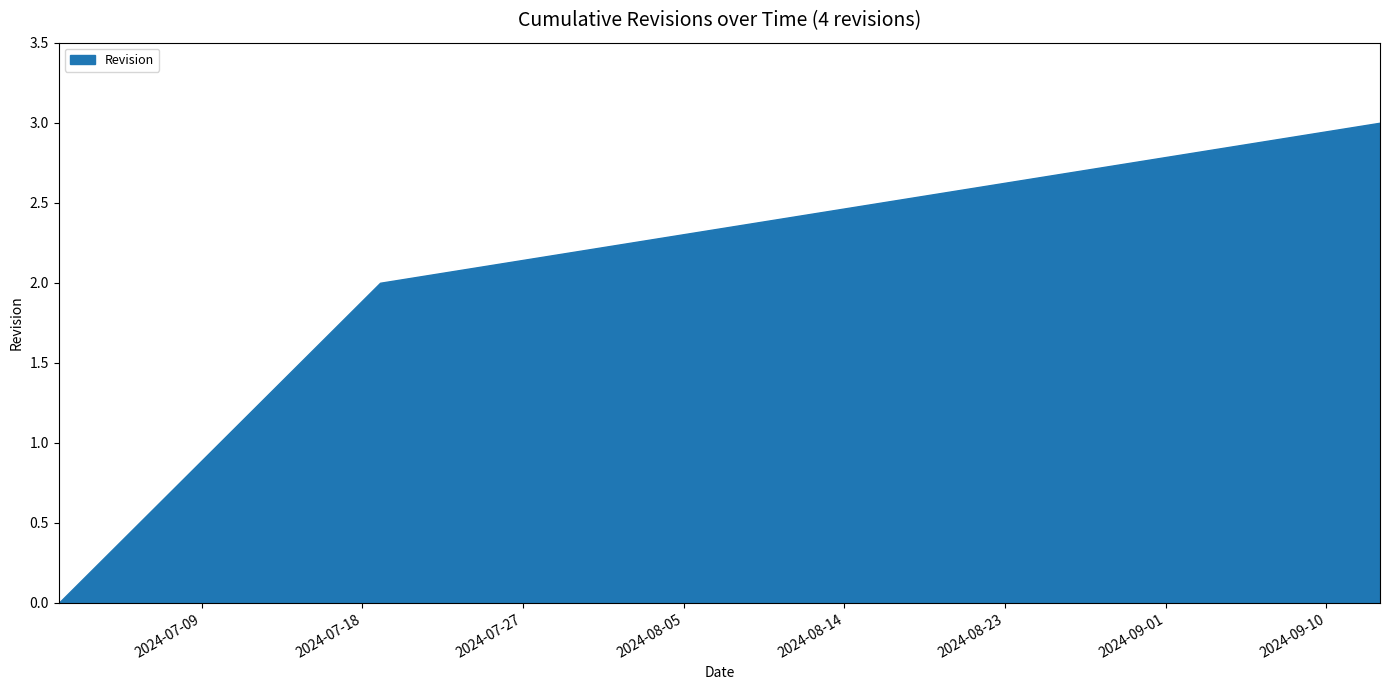

How many data points does each series have?

4